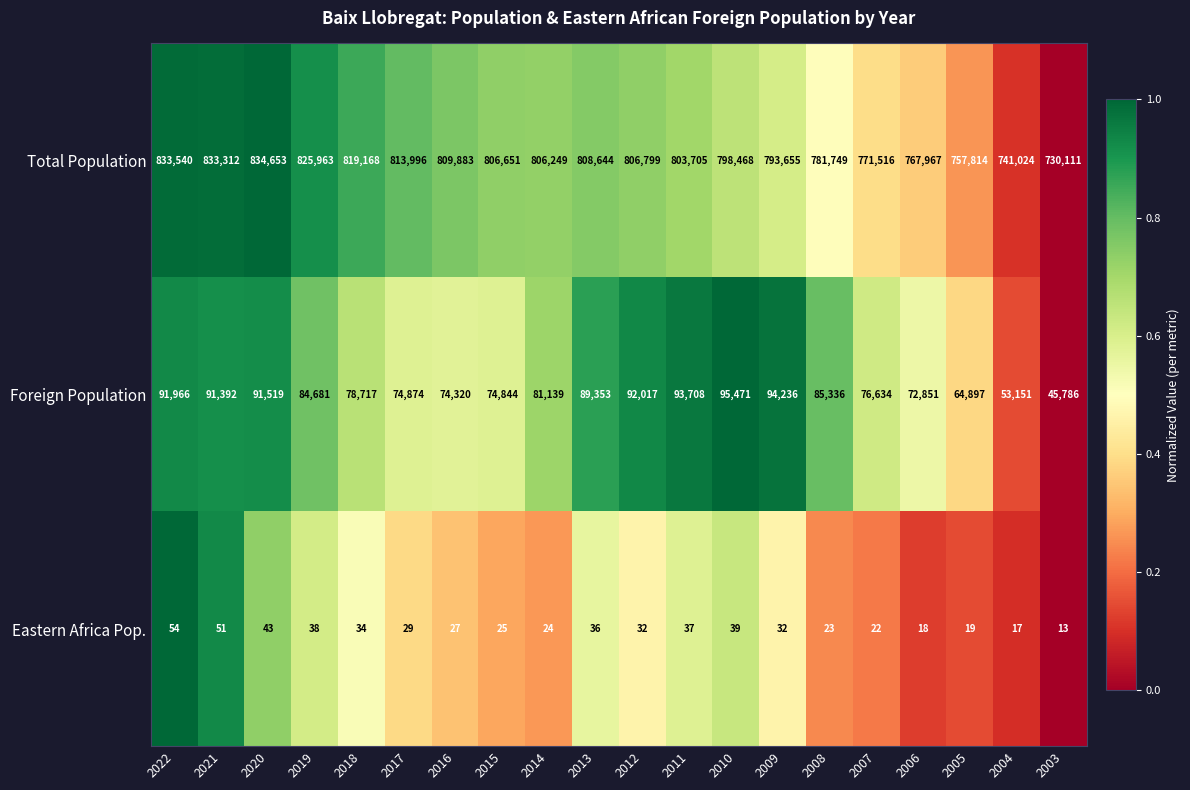

Is it true that Total Population equals 1131062 at 2011?

False